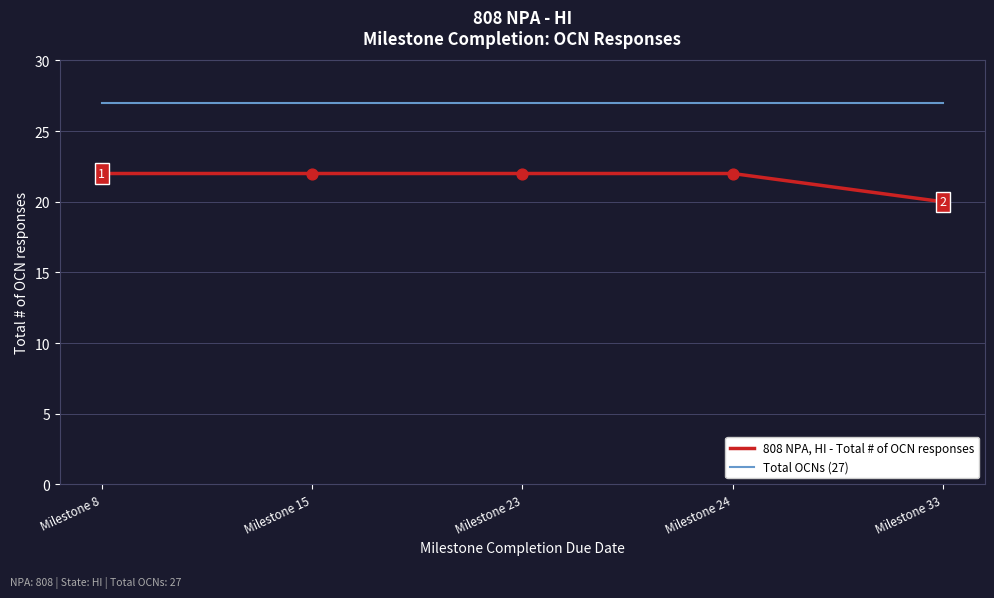

At how many categories does at least one series exceed 21?

5